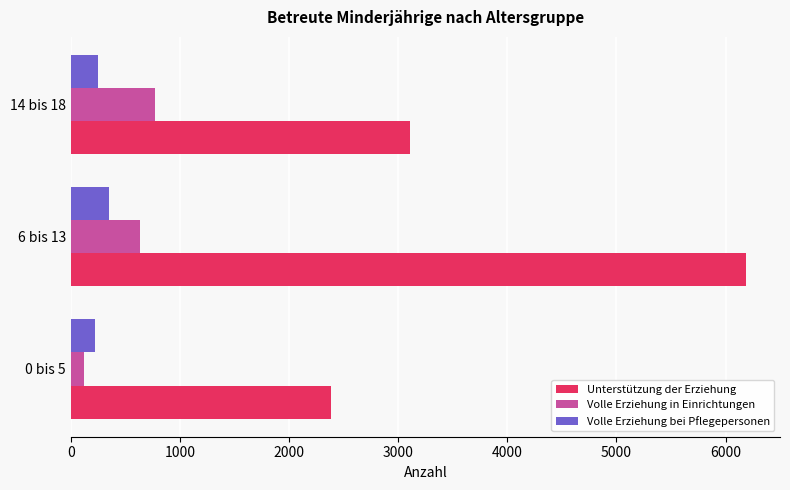

Read the Unterstützung der Erziehung value at 14 bis 18, to the nearest 10.

3110